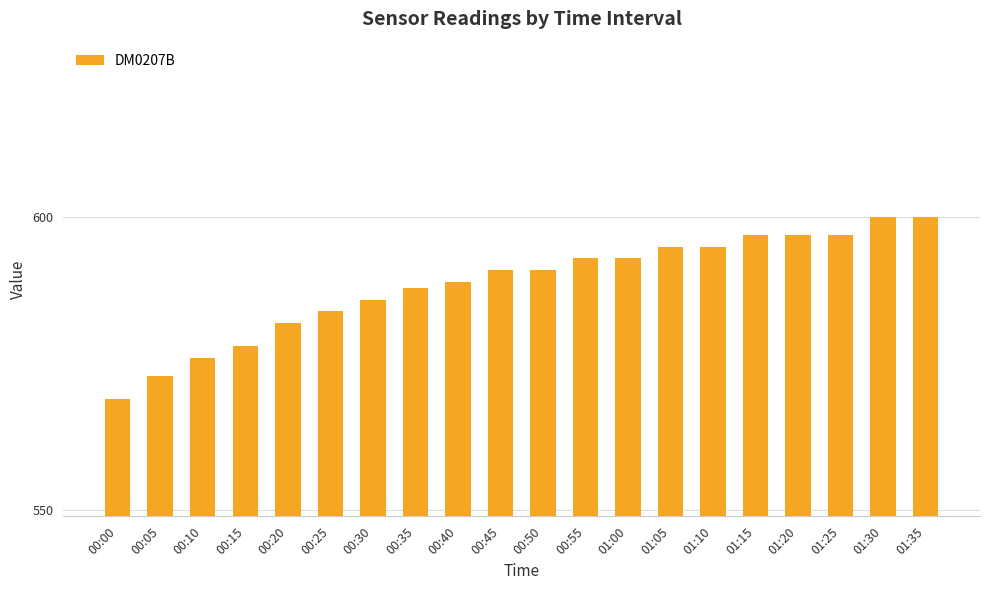

Is it true that the value at 00:15 is 270?

False